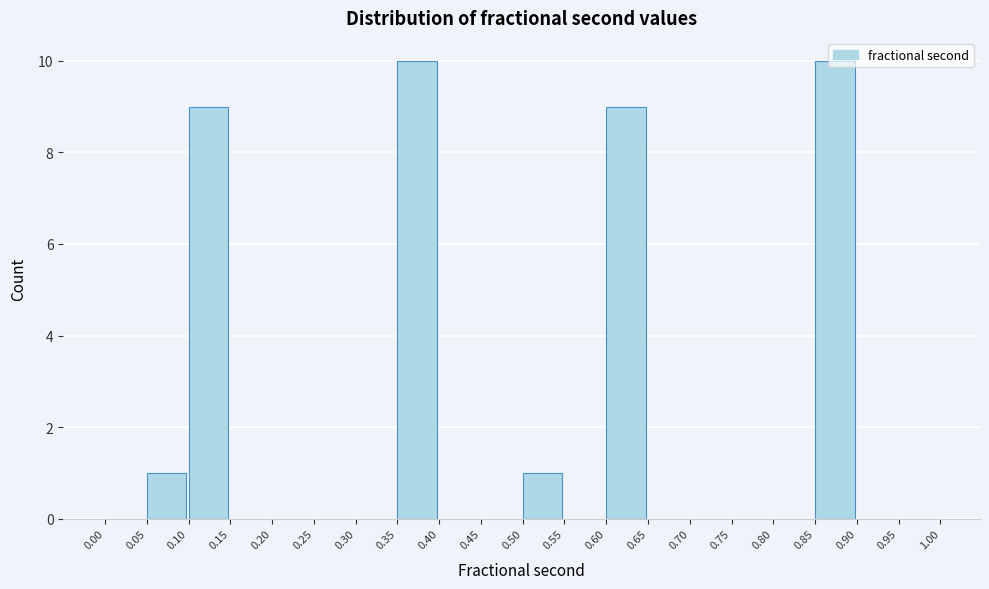

Reading left to right, transcribe this chart: for each bar, give the range it covers on the x-axis and its height. The values are not printed on the chart, so give them approximately, as read against the axis.

0.00 to 0.05: 0
0.05 to 0.10: 1
0.10 to 0.15: 9
0.15 to 0.20: 0
0.20 to 0.25: 0
0.25 to 0.30: 0
0.30 to 0.35: 0
0.35 to 0.40: 10
0.40 to 0.45: 0
0.45 to 0.50: 0
0.50 to 0.55: 1
0.55 to 0.60: 0
0.60 to 0.65: 9
0.65 to 0.70: 0
0.70 to 0.75: 0
0.75 to 0.80: 0
0.80 to 0.85: 0
0.85 to 0.90: 10
0.90 to 0.95: 0
0.95 to 1.00: 0